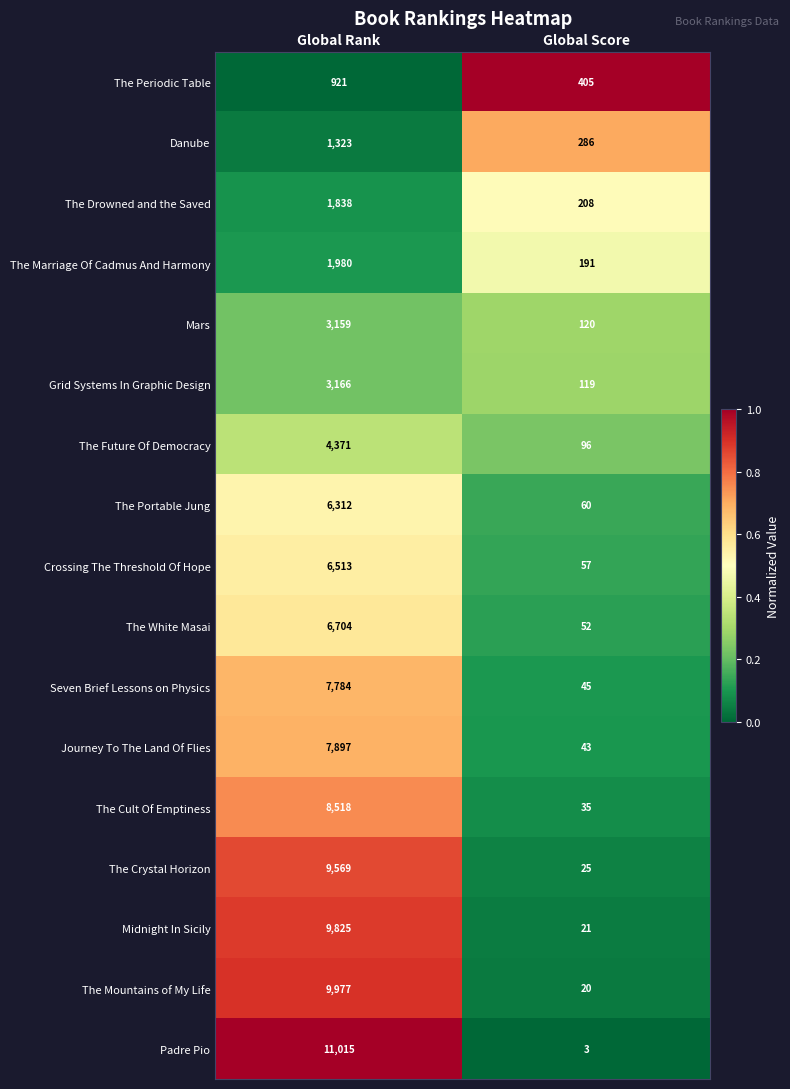

Which series has the largest range (max minus min)?

Padre Pio